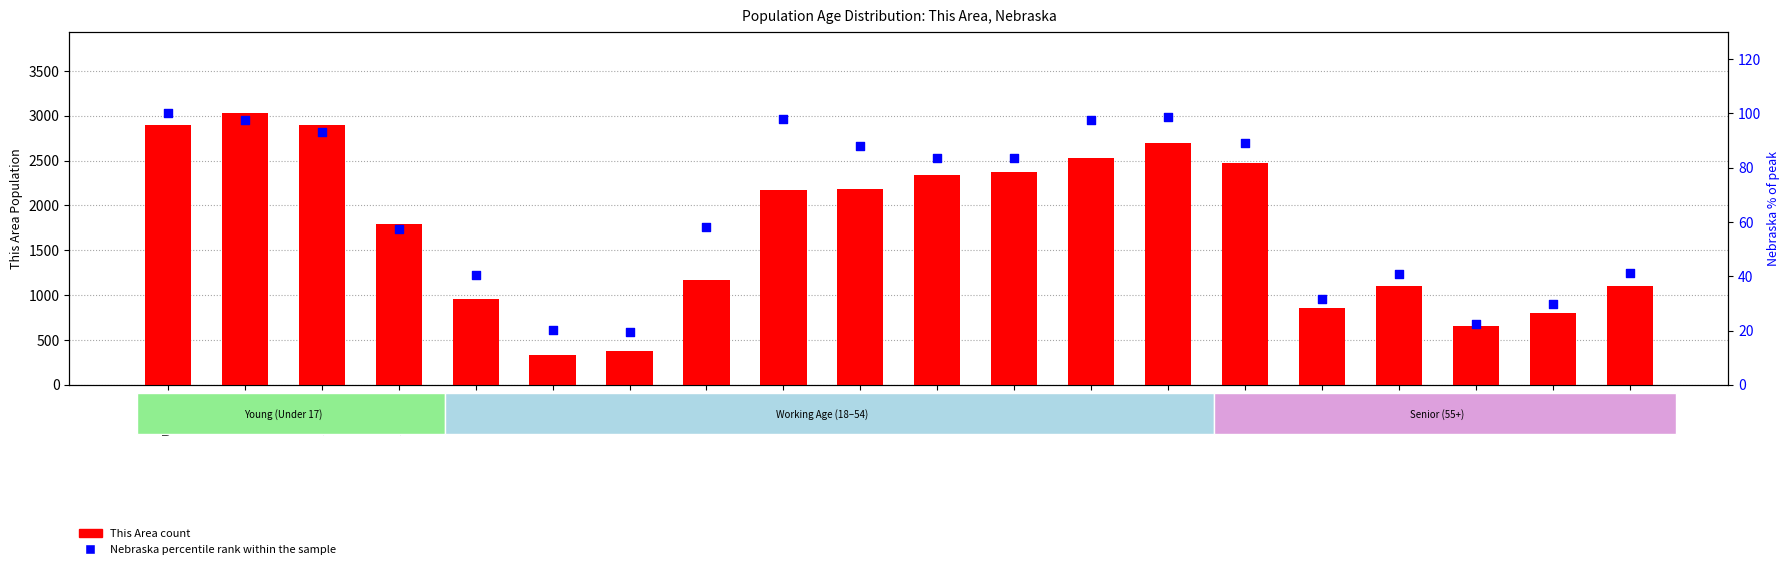

What is the total value across all series at 67-69?

833.7